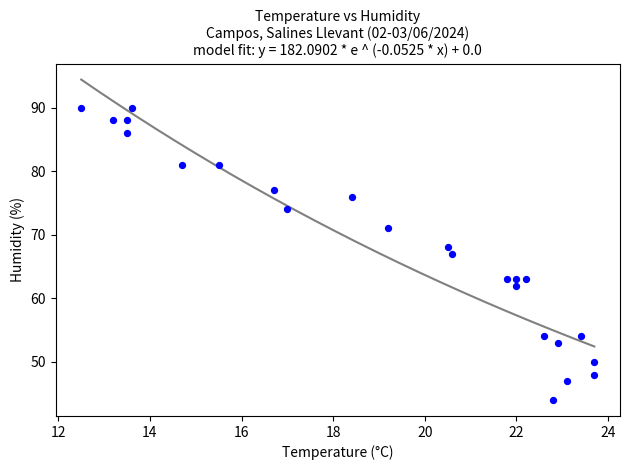

What is the range of Y values (max minus min)?

46